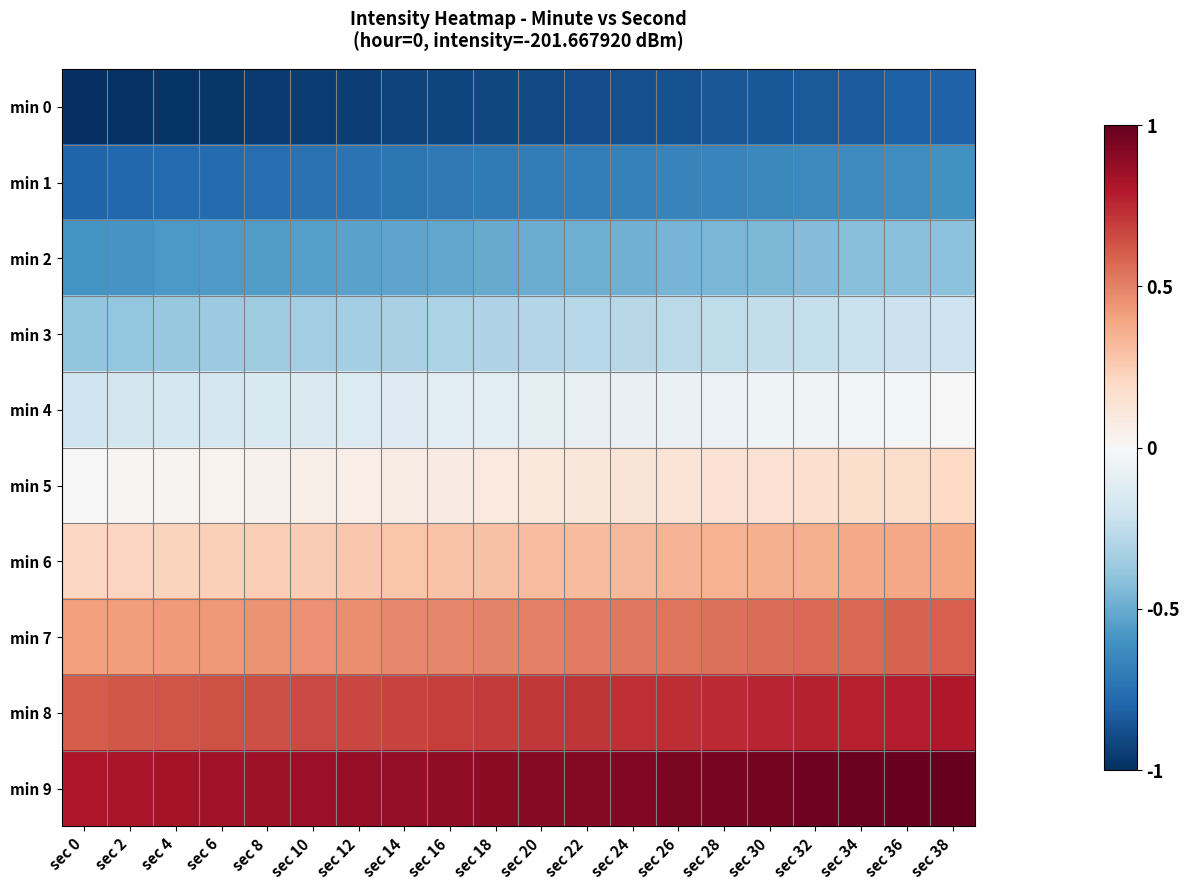

Which has a higher value, sec 14 or sec 18?

sec 18